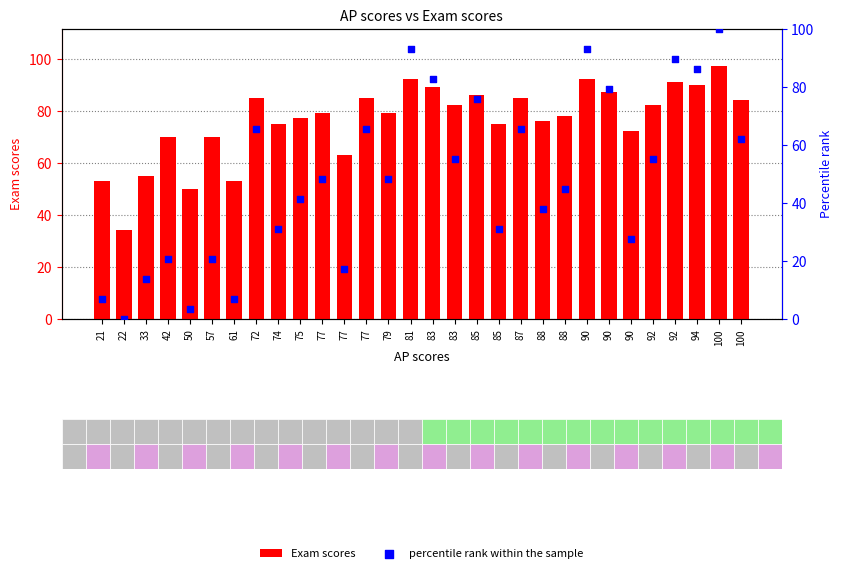

Is the value of Exam scores at 85 greater than the value of percentile rank within the sample at 90?

No